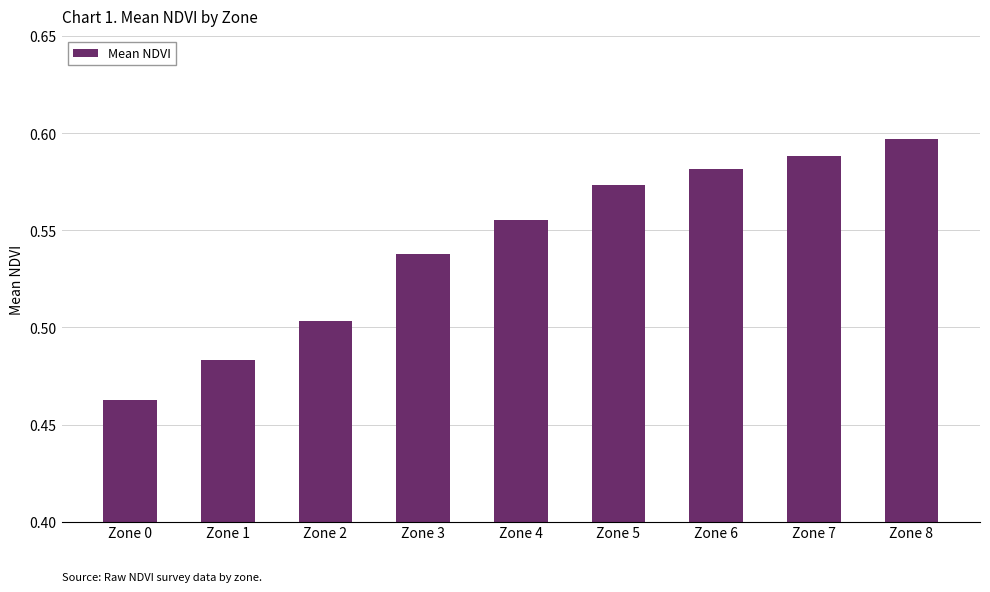

What is the difference between the second highest and minimum values?

0.1